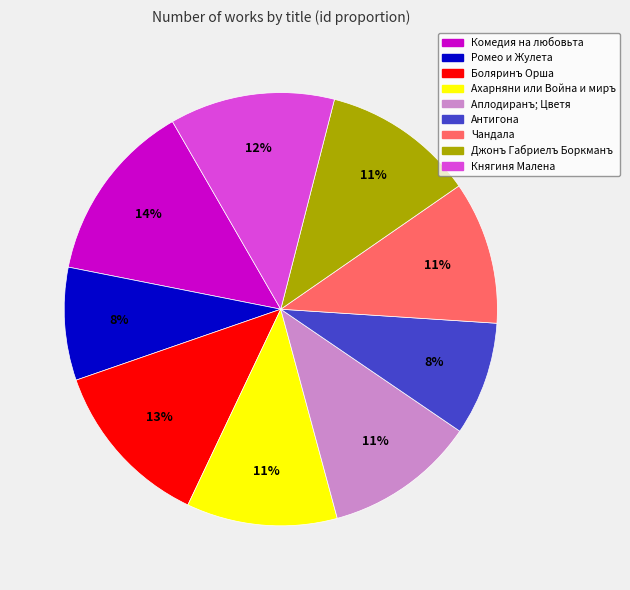

To the nearest percent, what portion does Комедия на любовьта represent?

14%